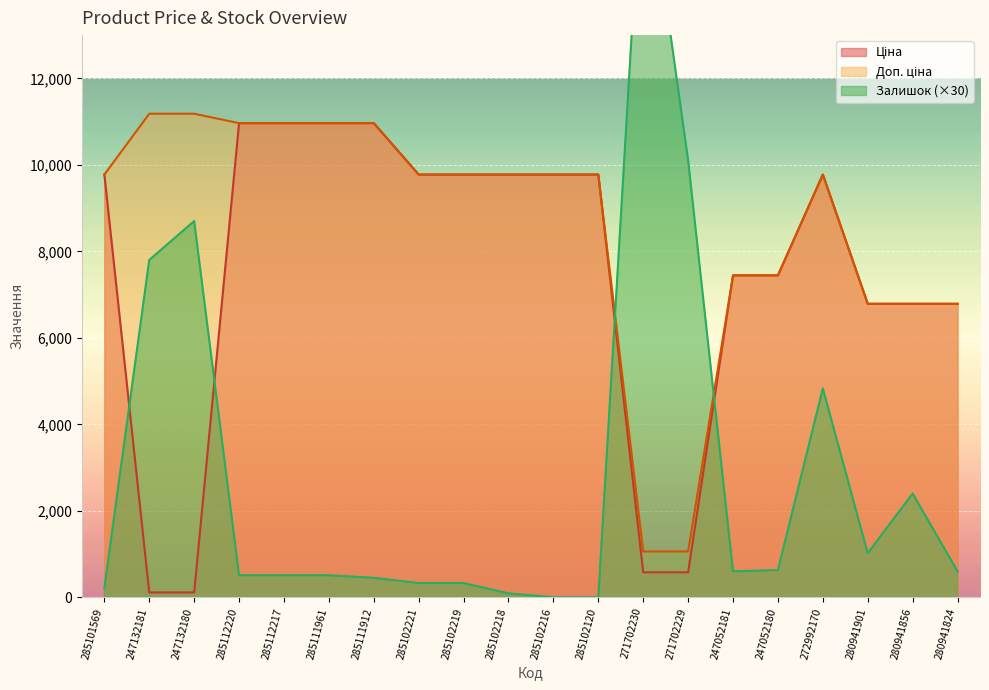

Reading left to right, transcribe all the data shown in this chart.

Ціна: 285101569=9775.5	247132181=111.8	247132180=111.8	285112220=10964.4	285112217=10964.4	285111961=10964.4	285111912=10964.4	285102221=9775.5	285102219=9775.5	285102218=9775.5	285102216=9775.5	285102120=9775.5	271702230=578.1	271702229=578.1	247052181=7444.6	247052180=7444.6	272992170=9775.5	280941901=6787.1	280941856=6787.1	280941824=6787.1
Доп. ціна: 285101569=9775.5	247132181=11182.0	247132180=11182.0	285112220=10964.4	285112217=10964.4	285111961=10964.4	285111912=10964.4	285102221=9775.5	285102219=9775.5	285102218=9775.5	285102216=9775.5	285102120=9775.5	271702230=1060.0	271702229=1060.0	247052181=7444.6	247052180=7444.6	272992170=9775.5	280941901=6787.1	280941856=6787.1	280941824=6787.1
Залишок: 285101569=210.0	247132181=7800.0	247132180=8700.0	285112220=510.0	285112217=510.0	285111961=510.0	285111912=450.0	285102221=330.0	285102219=330.0	285102218=90.0	285102216=0.0	285102120=0.0	271702230=17520.0	271702229=10110.0	247052181=600.0	247052180=630.0	272992170=4830.0	280941901=1020.0	280941856=2400.0	280941824=600.0